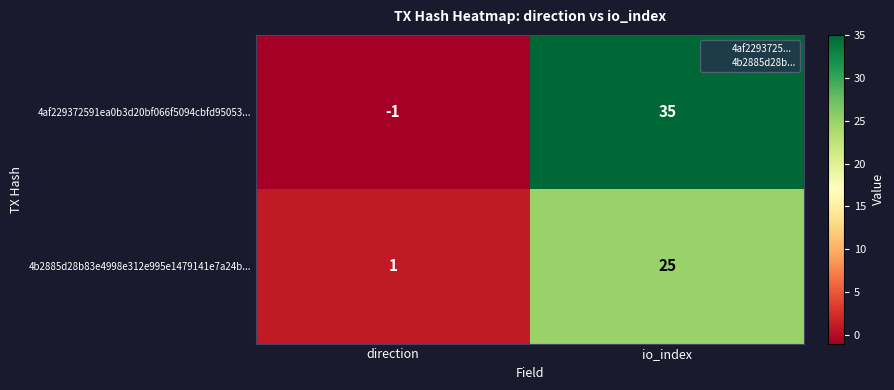

Reading left to right, extract all data points from this chart.

4af229372591ea0b3d20bf066f5094cbfd95053...: direction=-1	io_index=35
4b2885d28b83e4998e312e995e1479141e7a24b...: direction=1	io_index=25